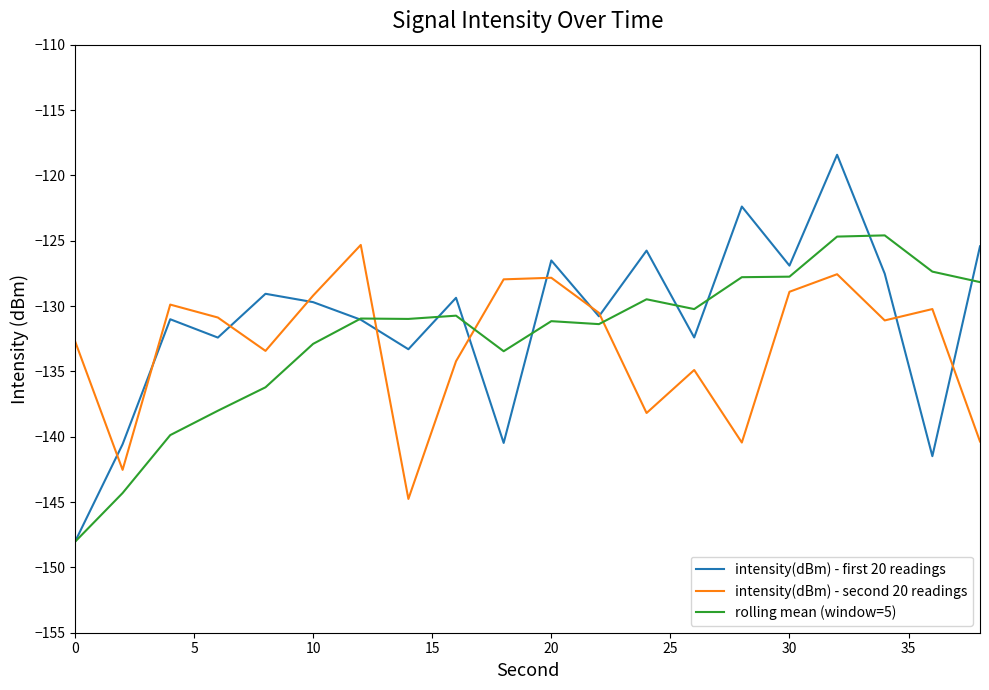

What is the sum of all rolling mean (window=5) values?

-2648.1